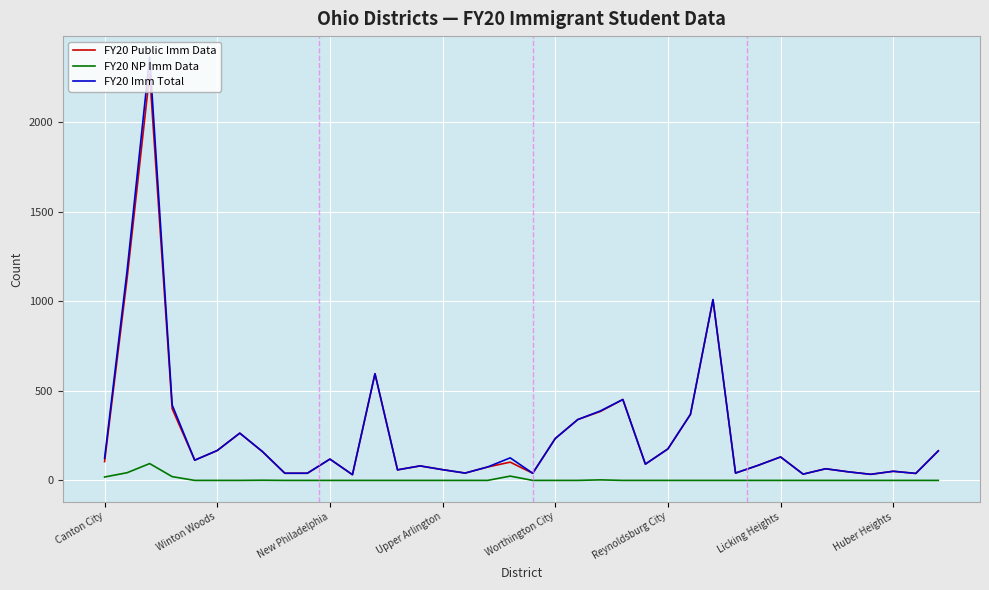

Which series has the widest spread of values?

FY20 Imm Total